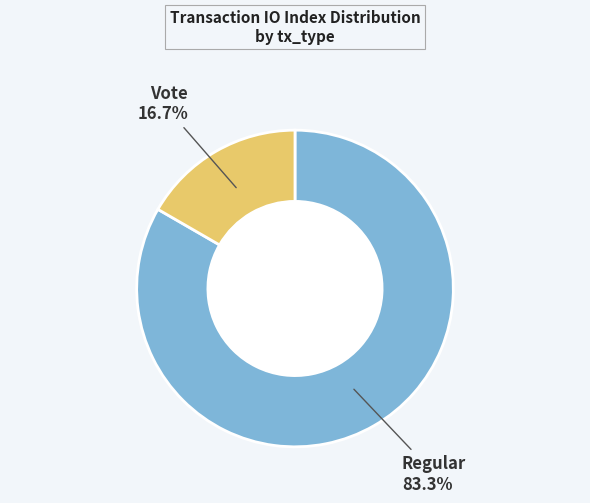

How many slices are in this pie chart?

2